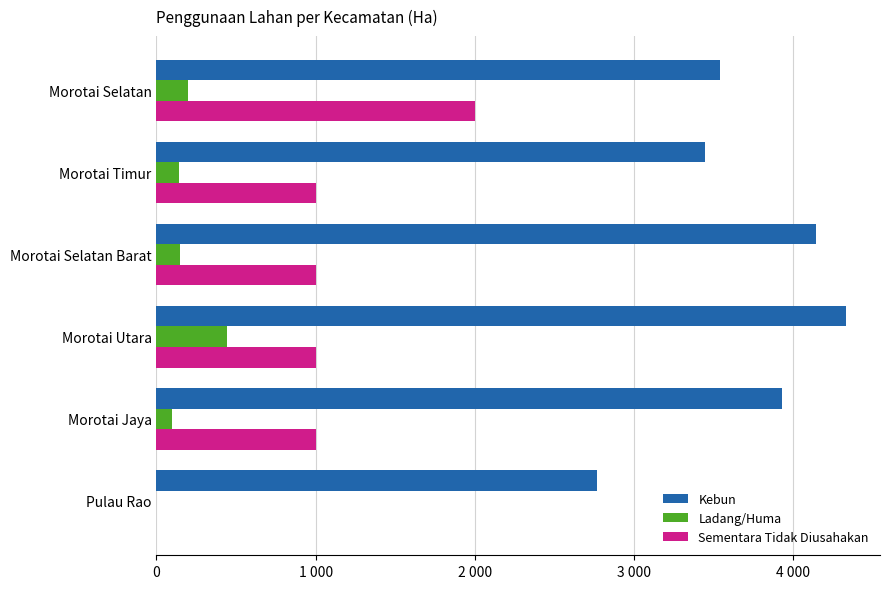

List the series in order of their peak value, highest first.

Kebun, Sementara Tidak Diusahakan, Ladang/Huma